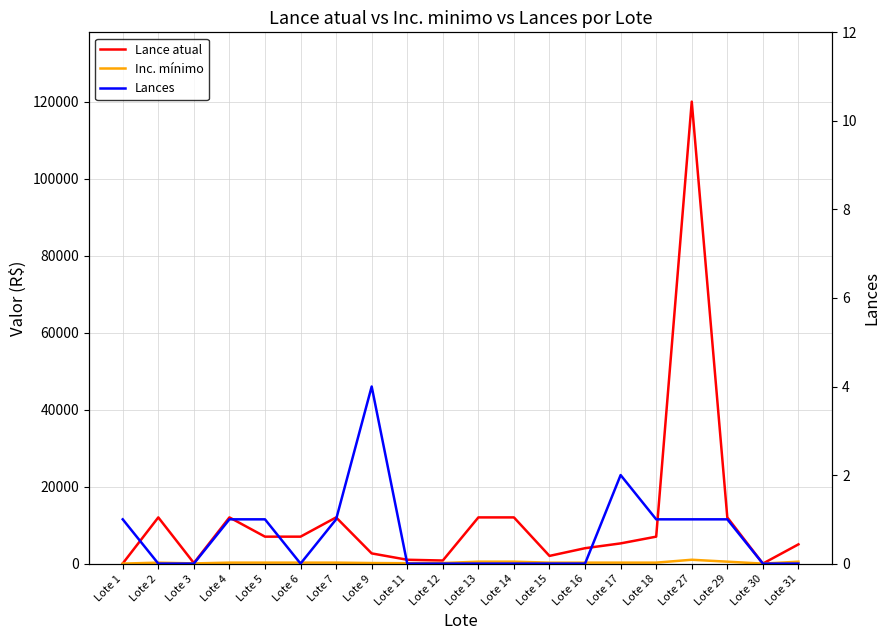

What is the difference between the highest and lowest values at Lote 14?

12000.0